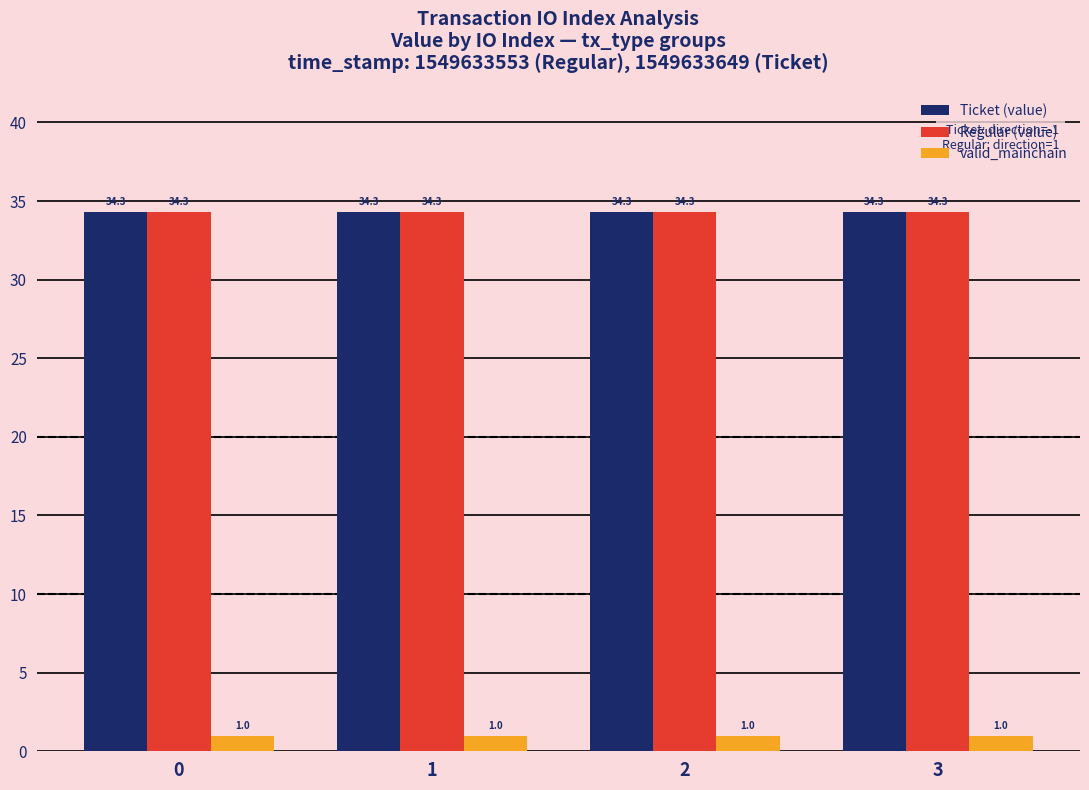

Is the value of Ticket (value) at 1 greater than the value of valid_mainchain at 2?

Yes